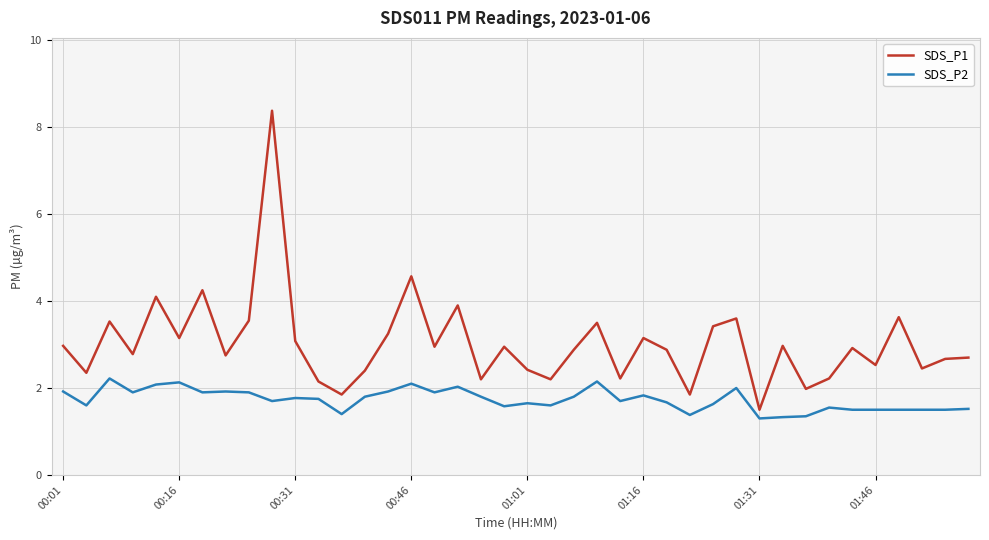

What is the minimum value for SDS_P1?

1.5